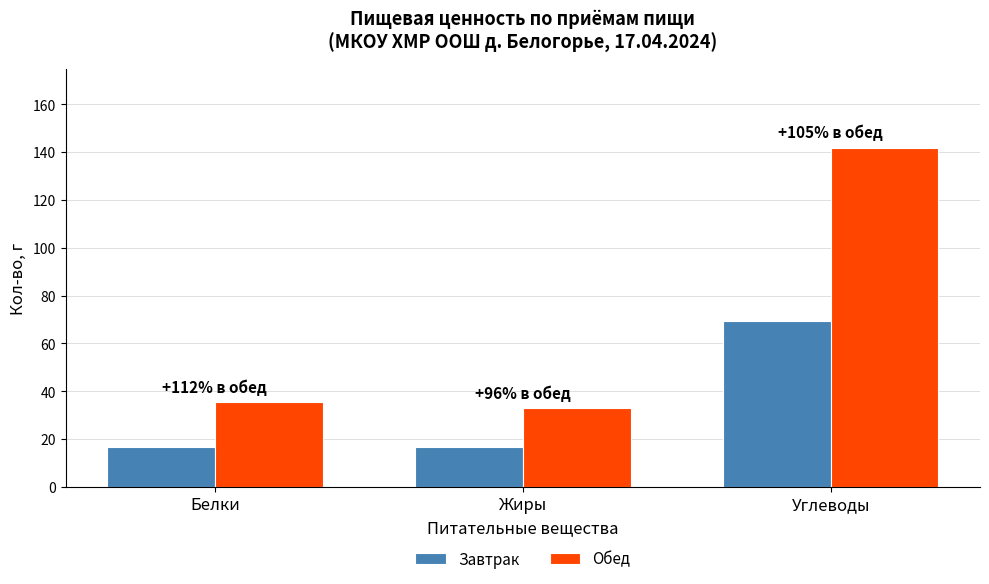

What is the label of the 2nd bar from the right?

Жиры